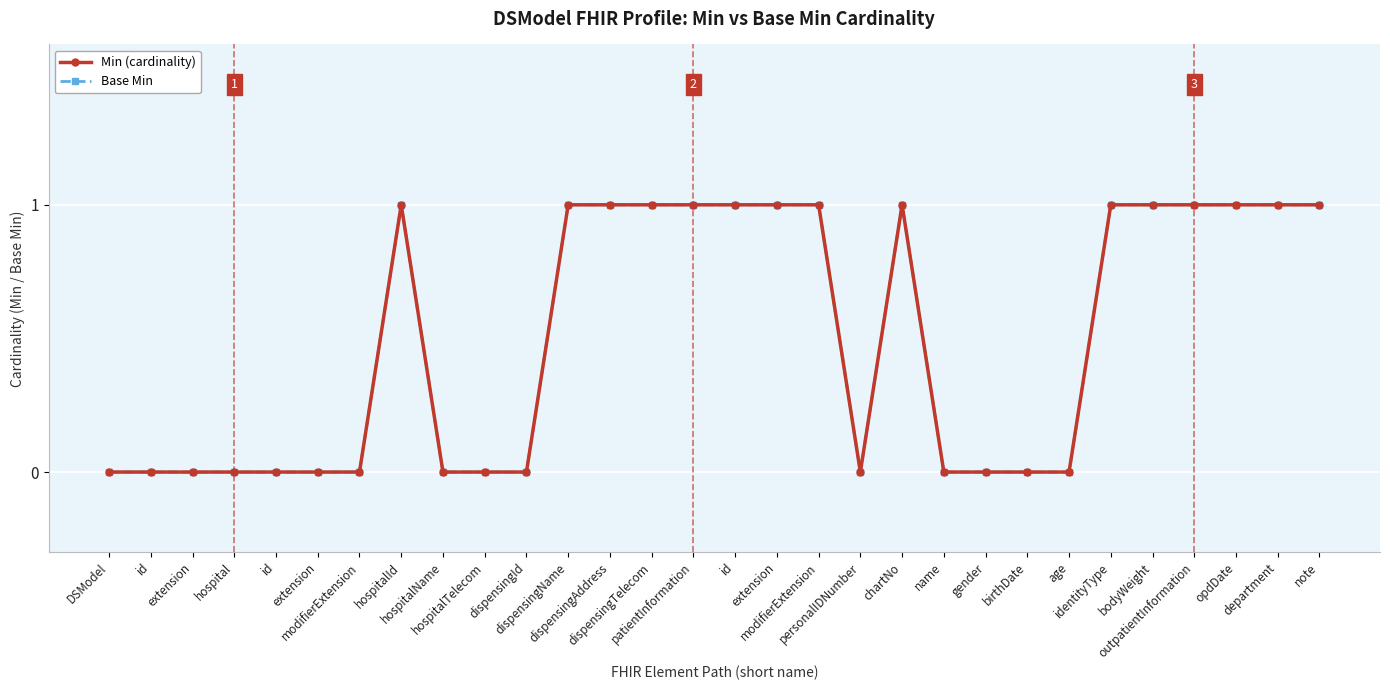

Is this an area chart (filled region under the line)?

No